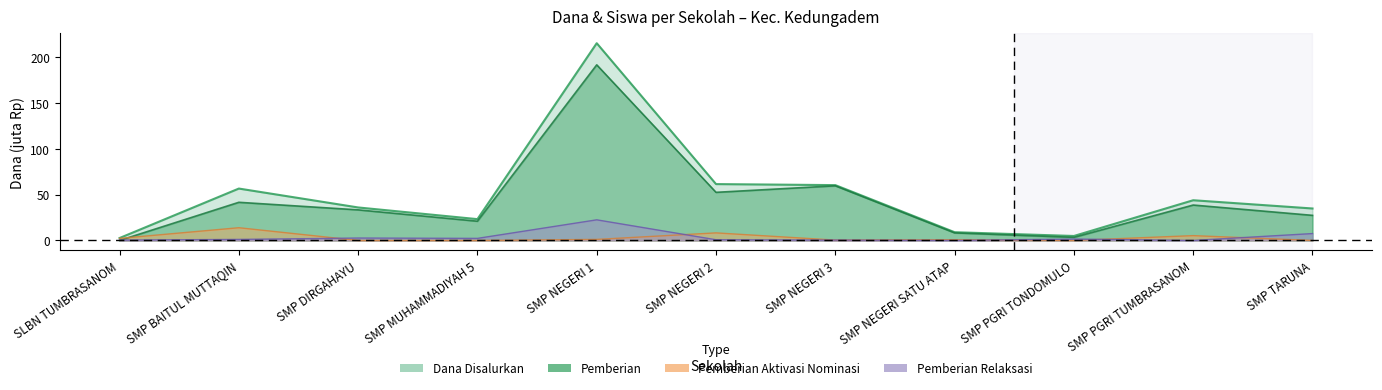

Which label corresponds to the largest value in the chart?

SMP NEGERI 1